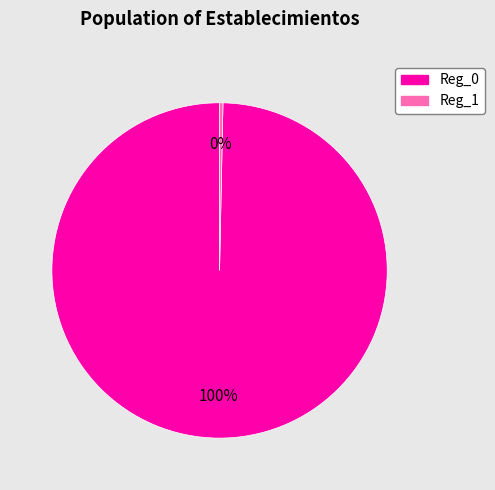

Is there any slice that represents more than half of the pie?

Yes